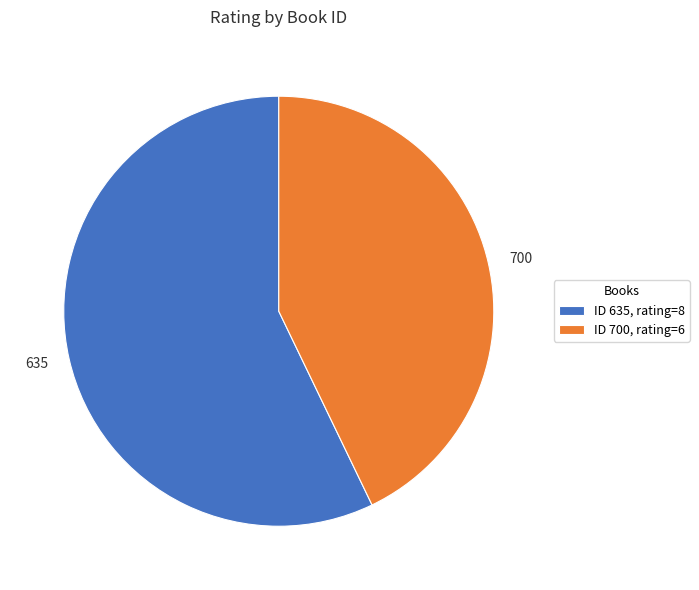

What is the ratio of the value at ID 635, rating=8 to the value at ID 700, rating=6?

1.3